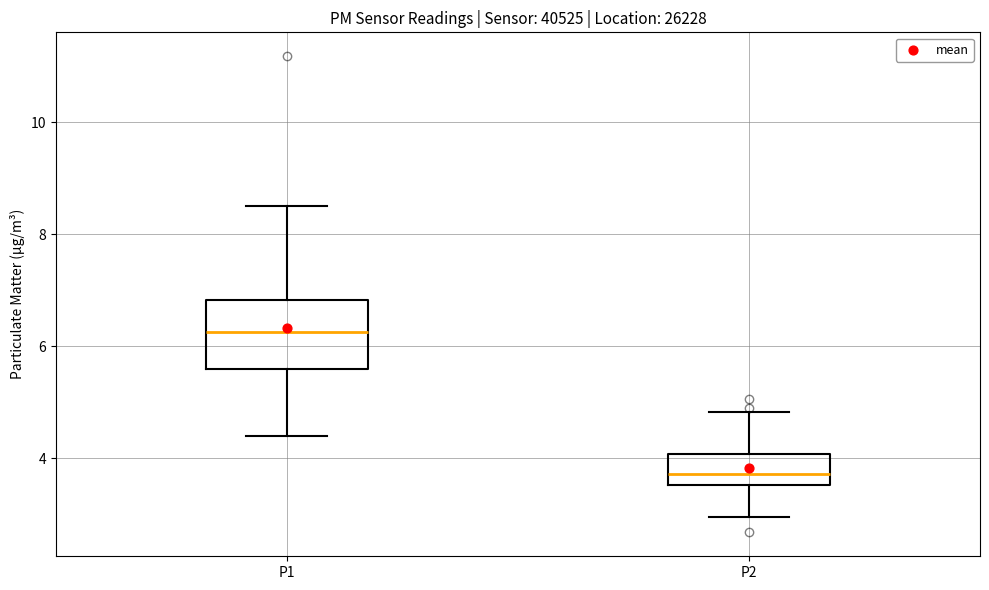

Reading left to right, read every box against the y-axis: the position of its median line, the range the box covers, and the ends of its whiskers. The values are not printed on the chart, so give them approximately, as read against the axis.

P1: median 6.2, box 5.6 to 6.8, whiskers 4.4 to 8.6
P2: median 3.8, box 3.6 to 4.0, whiskers 3.0 to 4.8